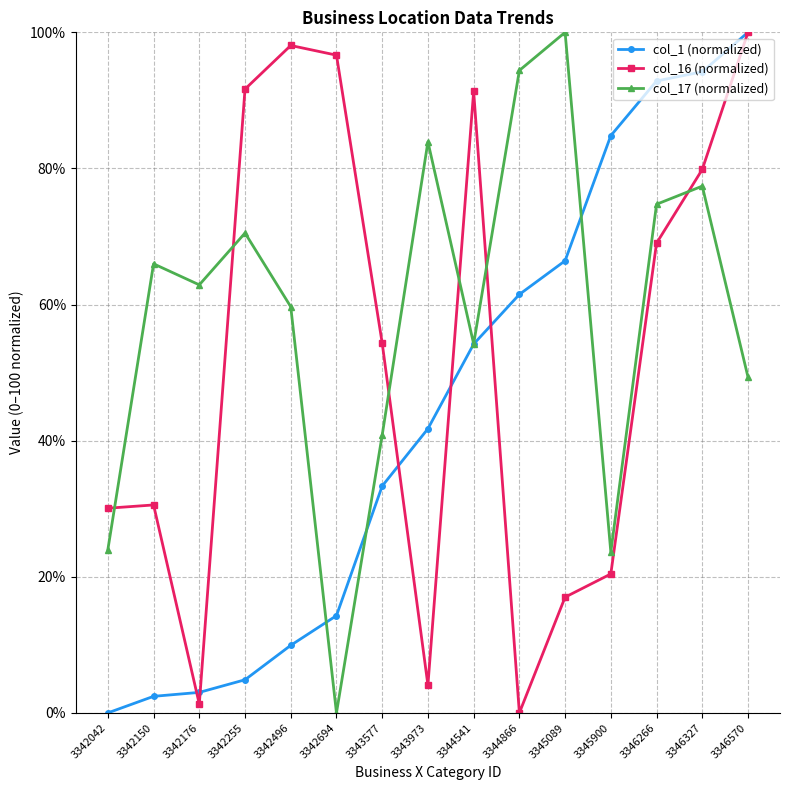

How many data points in col_17 (normalized) are above 62?

8